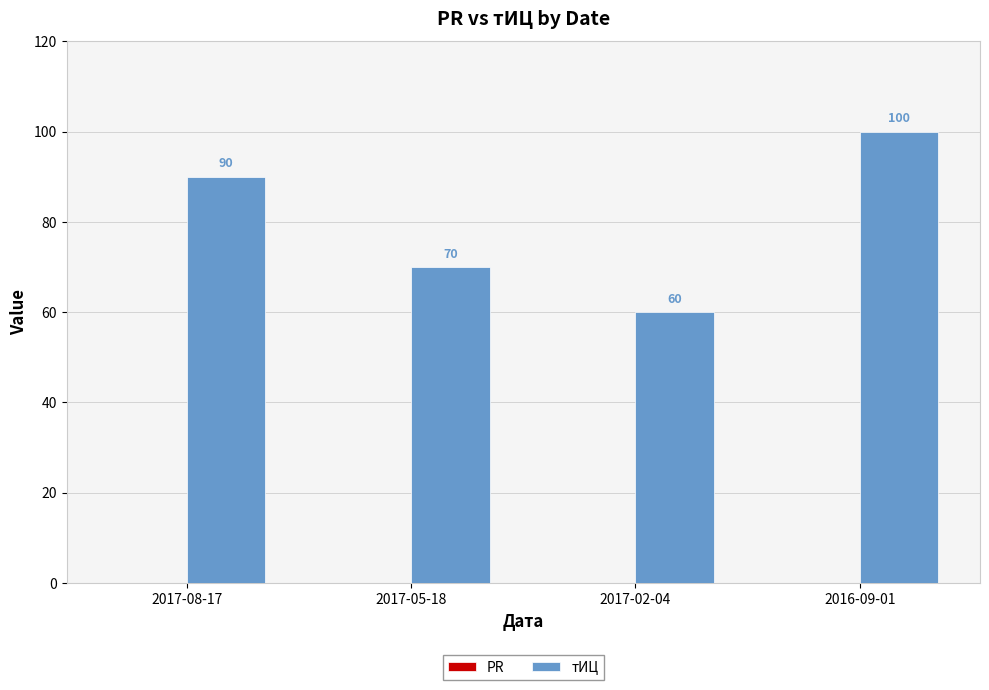

What position from the left is 2016-09-01?

4